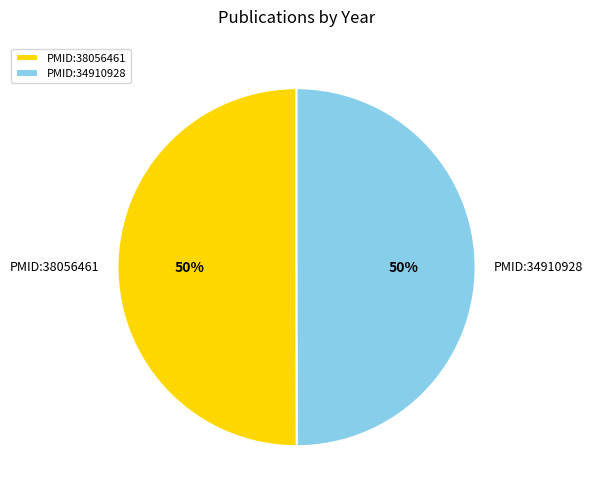

Is the sum of PMID:38056461 and PMID:34910928 greater than half?

Yes